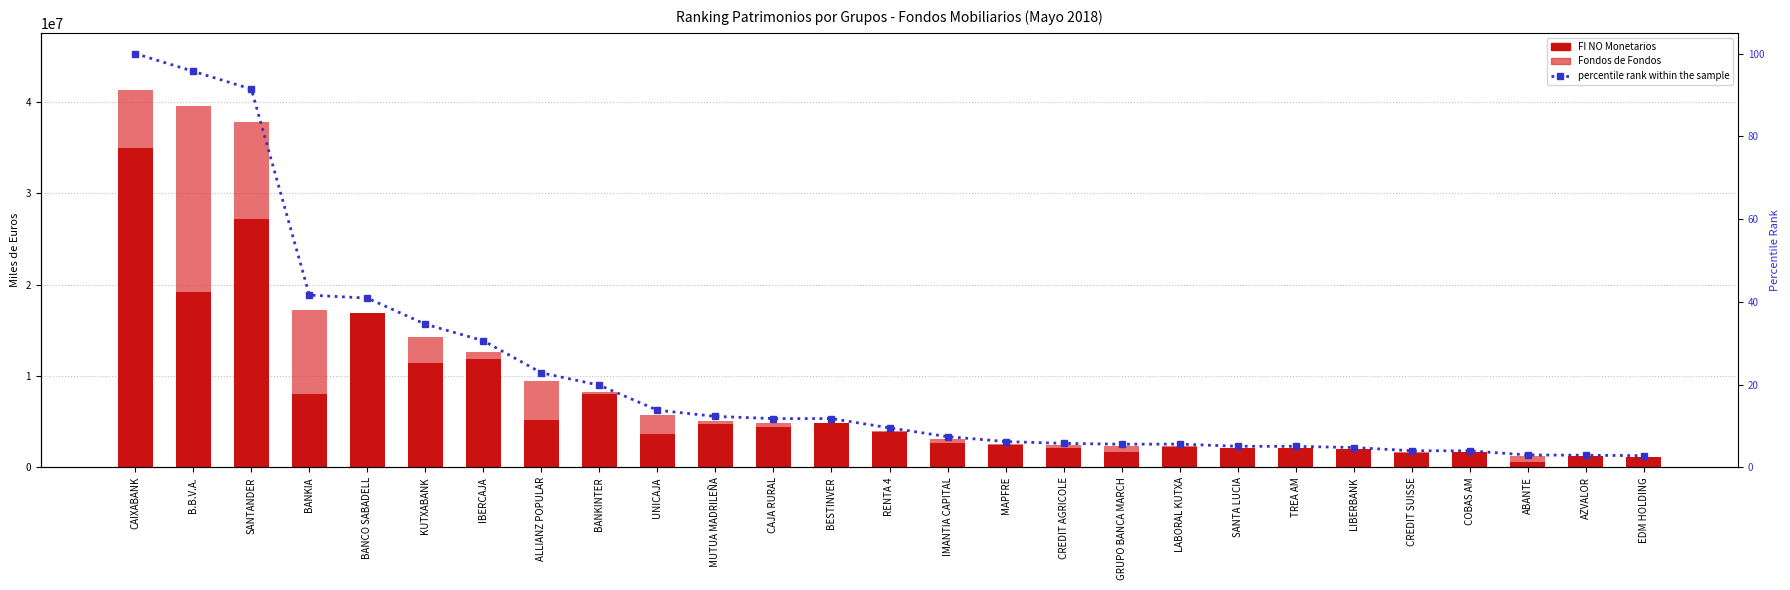

Reading left to right, extract all data points from this chart.

FI NO Monetarios: CAIXABANK=34936352.0	B.B.V.A.=19171031.0	SANTANDER=27163377.0	BANKIA=8081721.0	BANCO SABADELL=16918216.0	KUTXABANK=11403781.0	IBERCAJA=11850057.0	ALLIANZ POPULAR=5156394.0	BANKINTER=8037947.0	UNICAJA=3681040.0	MUTUA MADRILEÑA=4779085.0	CAJA RURAL=4455463.0	BESTINVER=4876159.0	RENTA 4=3913855.0	IMANTIA CAPITAL=2700719.0	MAPFRE=2403534.0	CREDIT AGRICOLE=2079502.0	GRUPO BANCA MARCH=1712677.0	LABORAL KUTXA=2223955.0	SANTA LUCIA=2110184.0	TREA AM=2097980.0	LIBERBANK=1985403.0	CREDIT SUISSE=1613731.0	COBAS AM=1654485.0	ABANTE=582267.0	AZVALOR=1215291.0	EDM HOLDING=1173367.0
Fondos de Fondos: CAIXABANK=6424370.0	B.B.V.A.=20409407.0	SANTANDER=10645800.0	BANKIA=9139425.0	BANCO SABADELL=0.0	KUTXABANK=2905117.0	IBERCAJA=805897.0	ALLIANZ POPULAR=4295199.0	BANKINTER=175209.0	UNICAJA=2035306.0	MUTUA MADRILEÑA=317671.0	CAJA RURAL=424109.0	BESTINVER=0.0	RENTA 4=35499.0	IMANTIA CAPITAL=376126.0	MAPFRE=178930.0	CREDIT AGRICOLE=321089.0	GRUPO BANCA MARCH=605508.0	LABORAL KUTXA=103225.0	SANTA LUCIA=0.0	TREA AM=7577.0	LIBERBANK=0.0	CREDIT SUISSE=52942.0	COBAS AM=0.0	ABANTE=663565.0	AZVALOR=0.0	EDM HOLDING=0.0
percentile rank within the sample: CAIXABANK=100.0	B.B.V.A.=95.7	SANTANDER=91.4	BANKIA=41.6	BANCO SABADELL=40.9	KUTXABANK=34.6	IBERCAJA=30.6	ALLIANZ POPULAR=22.9	BANKINTER=19.9	UNICAJA=13.8	MUTUA MADRILEÑA=12.3	CAJA RURAL=11.8	BESTINVER=11.8	RENTA 4=9.5	IMANTIA CAPITAL=7.4	MAPFRE=6.2	CREDIT AGRICOLE=5.8	GRUPO BANCA MARCH=5.6	LABORAL KUTXA=5.6	SANTA LUCIA=5.1	TREA AM=5.1	LIBERBANK=4.8	CREDIT SUISSE=4.0	COBAS AM=4.0	ABANTE=3.0	AZVALOR=2.9	EDM HOLDING=2.8